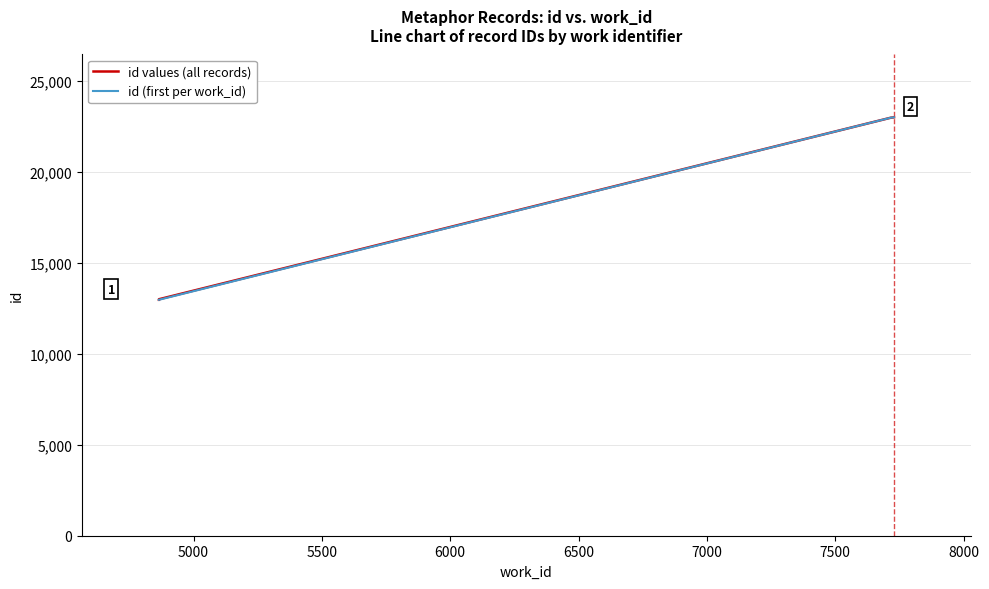

What is the value of the 1st point from the left?

12964